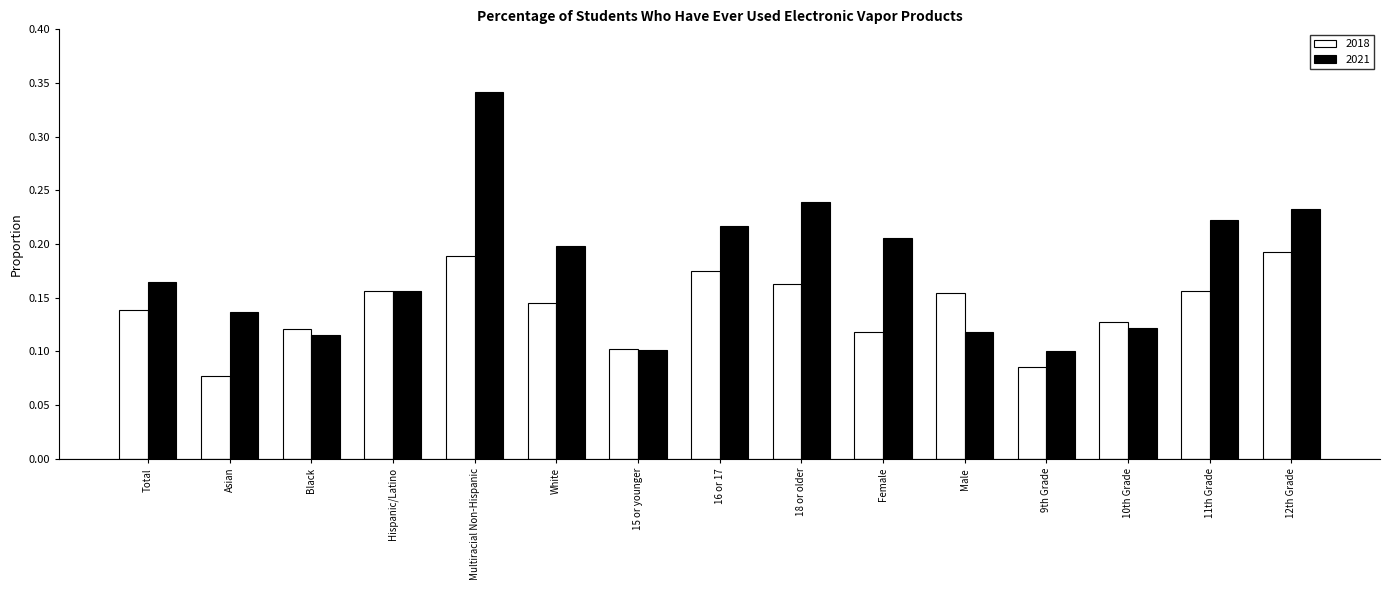

The value of 2021 at Total is 0.2. True or false?

True